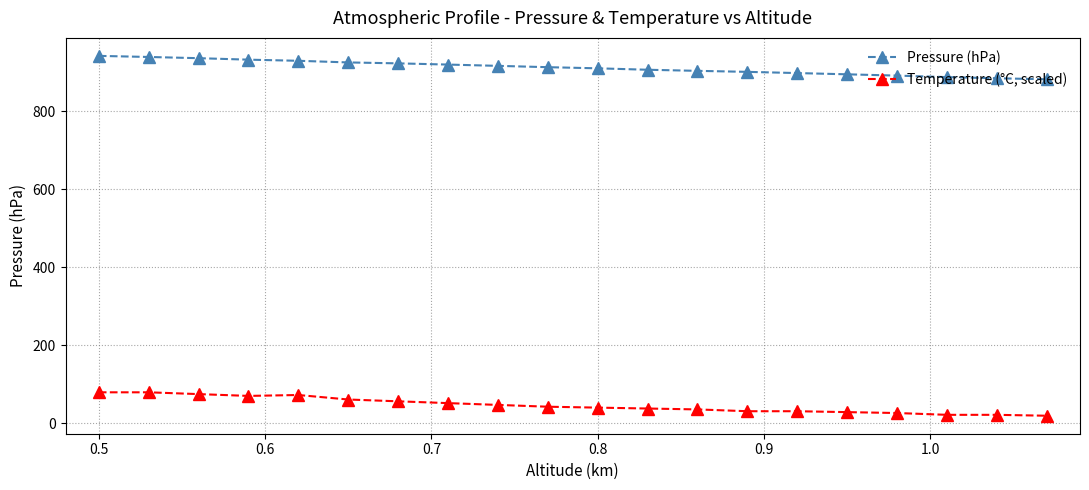

List the series in order of their peak value, lowest first.

Temperature (°C, scaled), Pressure (hPa)